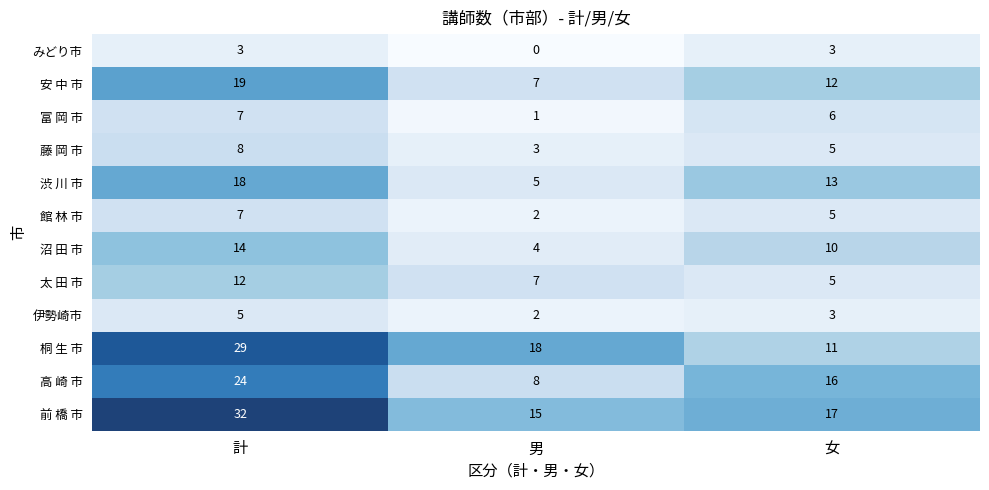

Where is 富 岡 市 nearest to the value 4?

女